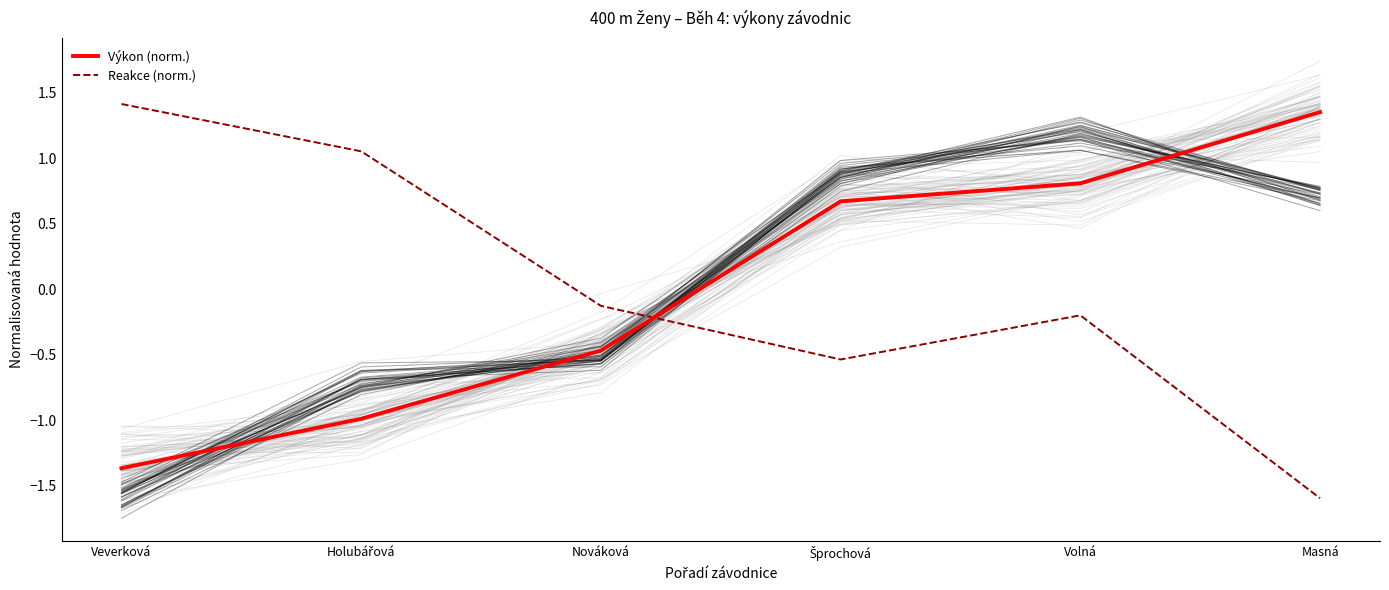

List the series in order of their peak value, highest first.

Reakce (norm.), Výkon (norm.)